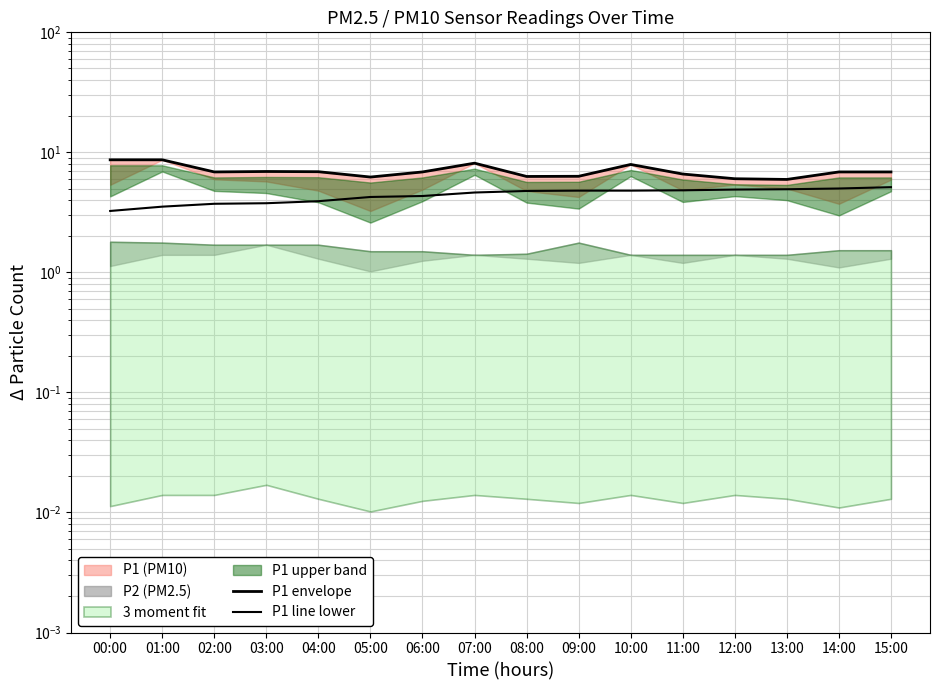

True or false: P1 line lower has more than 2 points higher than both neighbors.

False